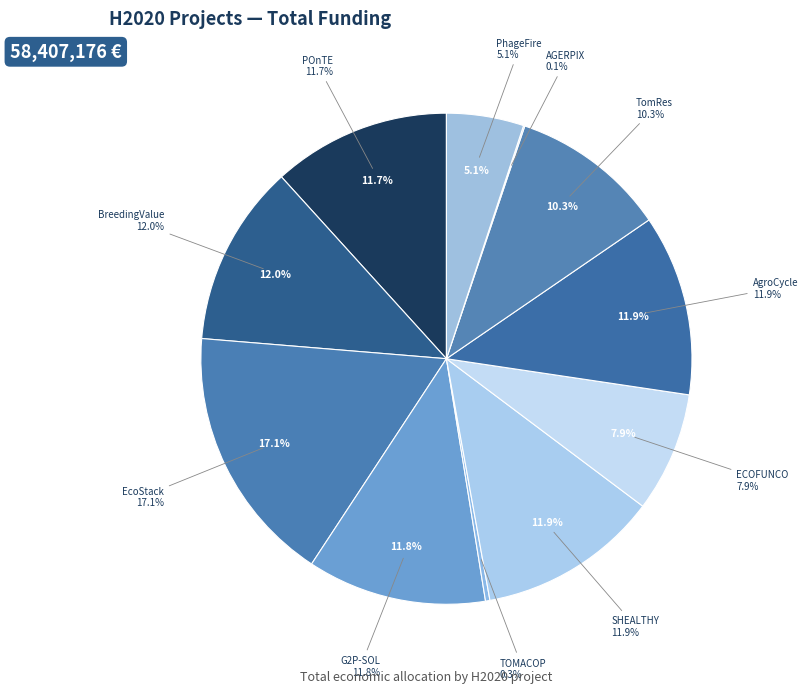

How many segments does this pie chart have?

11